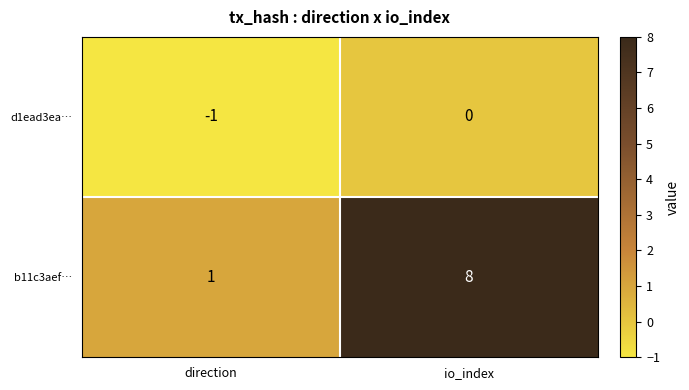

What is the greatest value displayed?

8